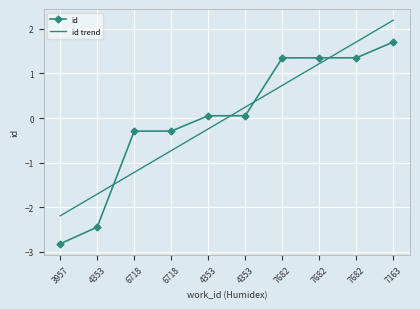

Rank the series by their maximum value, from highest to lowest.

id trend, id